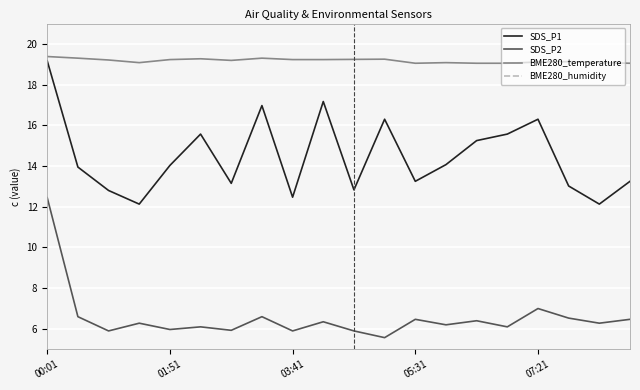

True or false: SDS_P1 has a value of 19.2 at 00:01.

True